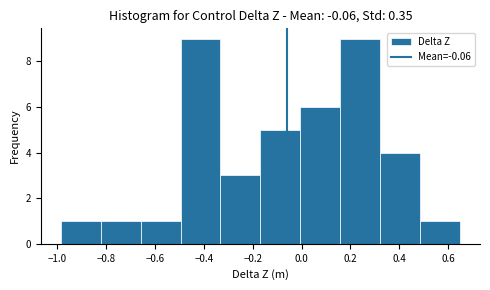

Reading left to right, list every bar in this chart as the range it spans on the x-axis followed by its height. Neither the bar edges nor the heights are printed on the chart, so give them approximately, as read against the axes.

-0.98 to -0.82: 1
-0.82 to -0.66: 1
-0.66 to -0.50: 1
-0.50 to -0.34: 9
-0.34 to -0.16: 3
-0.16 to 0.00: 5
0.00 to 0.16: 6
0.16 to 0.32: 9
0.32 to 0.48: 4
0.48 to 0.64: 1